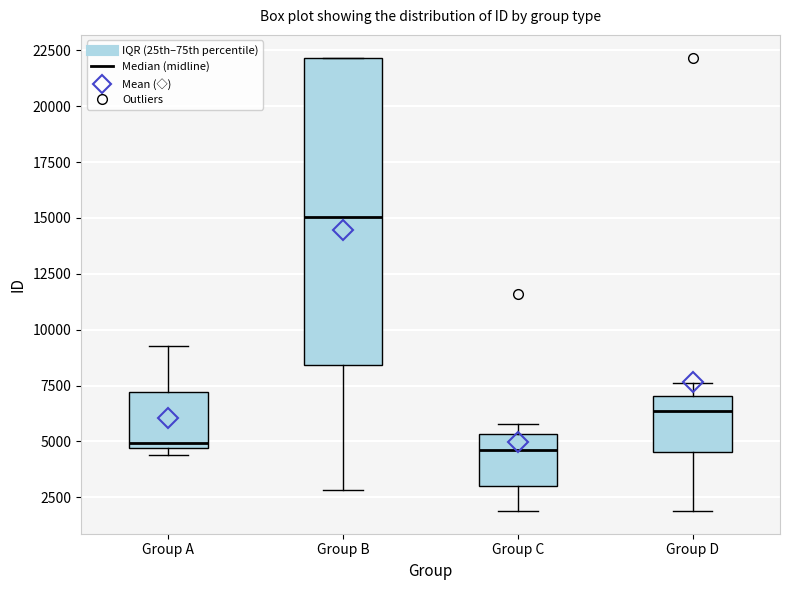

Reading left to right, transcribe this box plot: for each box, give where its median line is, the range the box spans, and where its two whiskers end, as read against the y-axis. The values are not printed on the chart, so give them approximately, as read against the axis.

Group A: median 5000, box 4500 to 7000, whiskers 4500 (just below the box's lower edge) to 9000
Group B: median 15000, box 8500 to 22000, whiskers 3000 to 22000
Group C: median 4500, box 3000 to 5500, whiskers 2000 to 6000
Group D: median 6500, box 4500 to 7000, whiskers 2000 to 7500